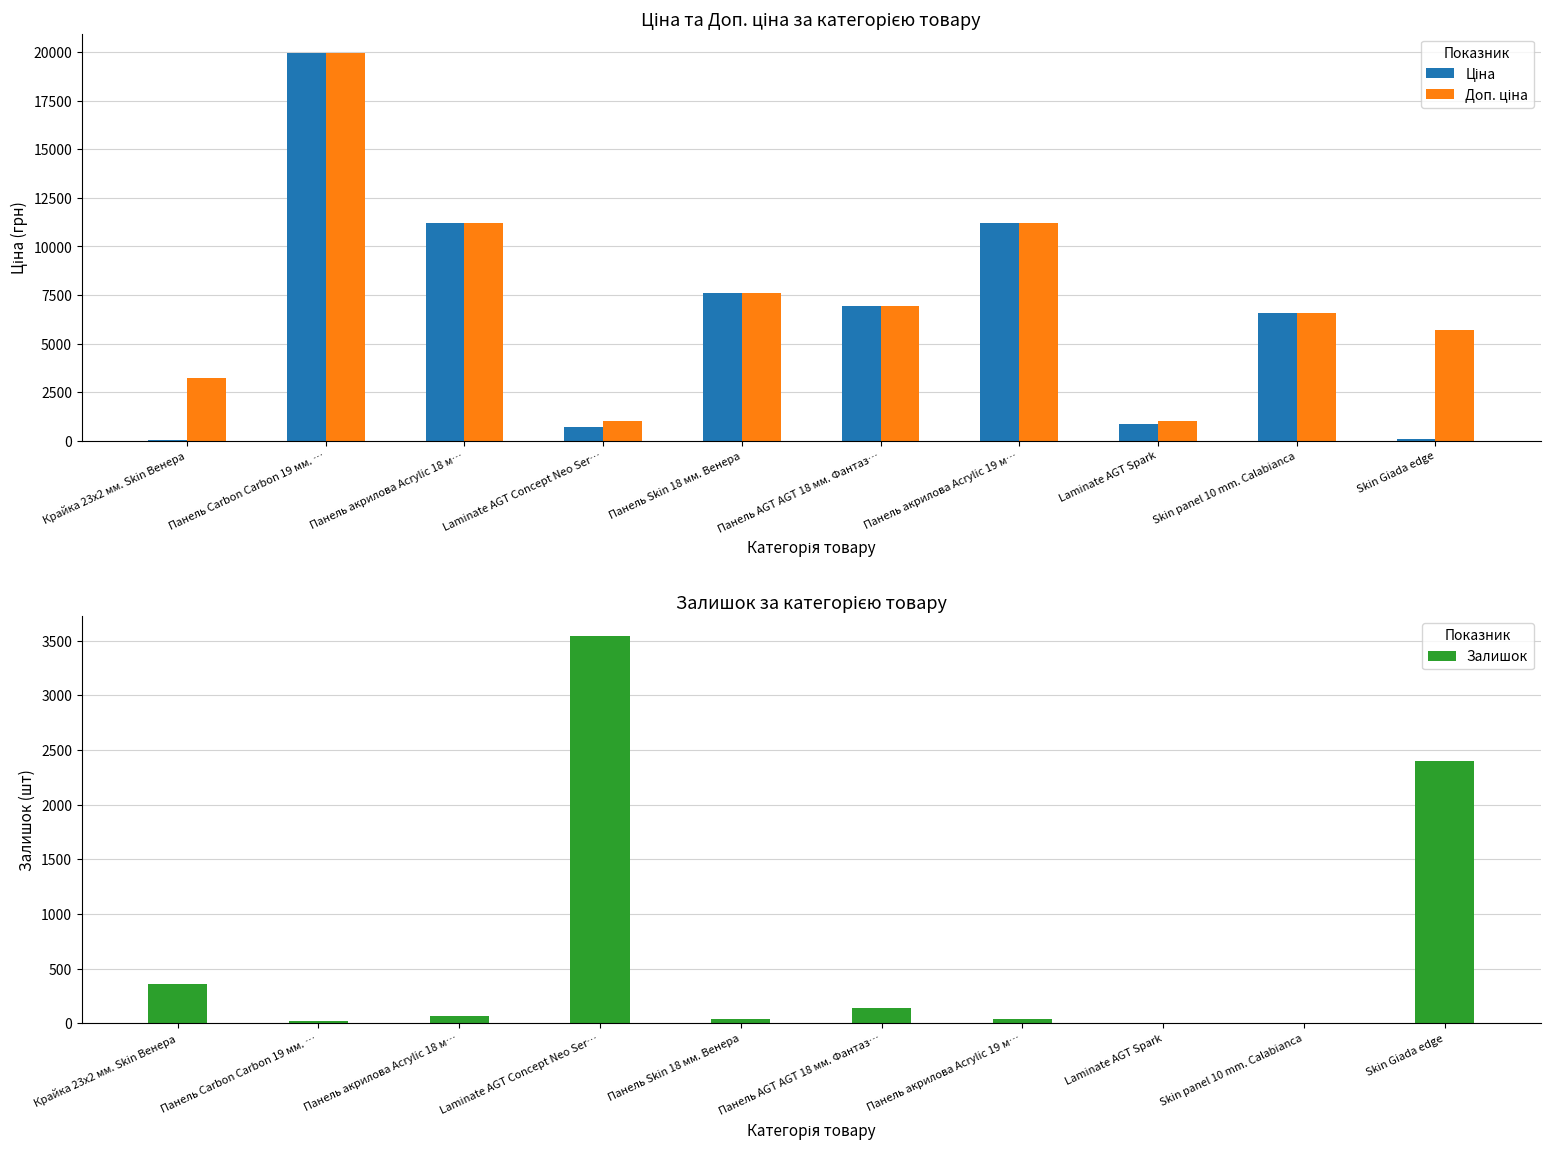

The Ціна series shows 2312.7 at Панель акрилова Acrylic 19 м…. True or false?

False